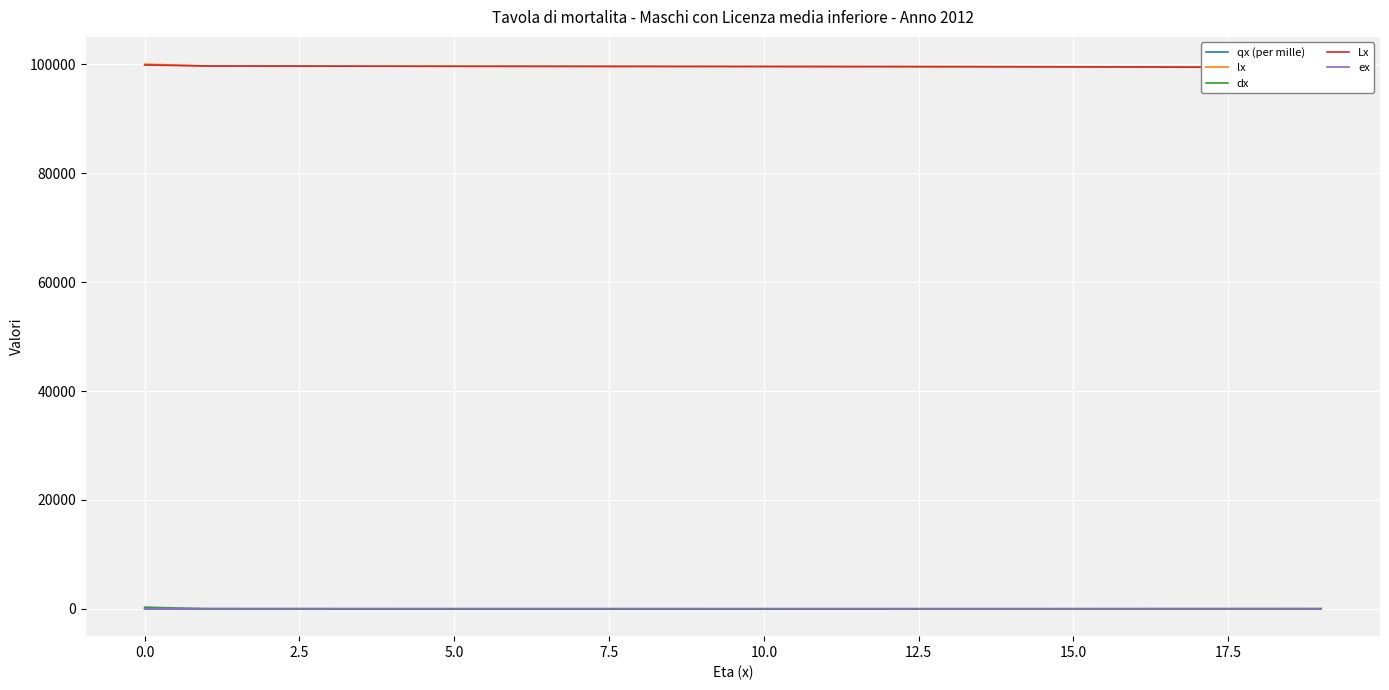

How many times do dx and ex cross each other?

1